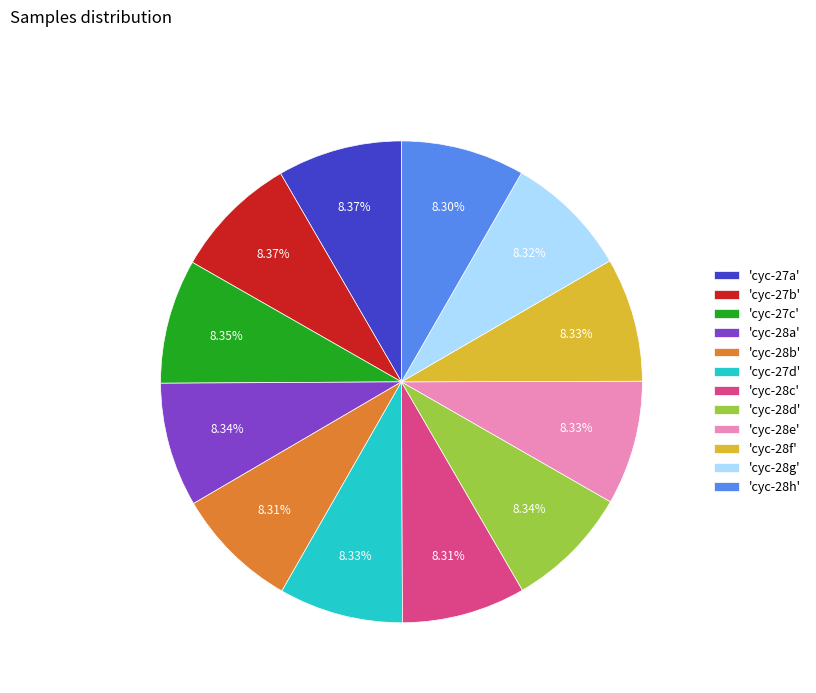

Does 'cyc-28g' represent more than half of the total?

No